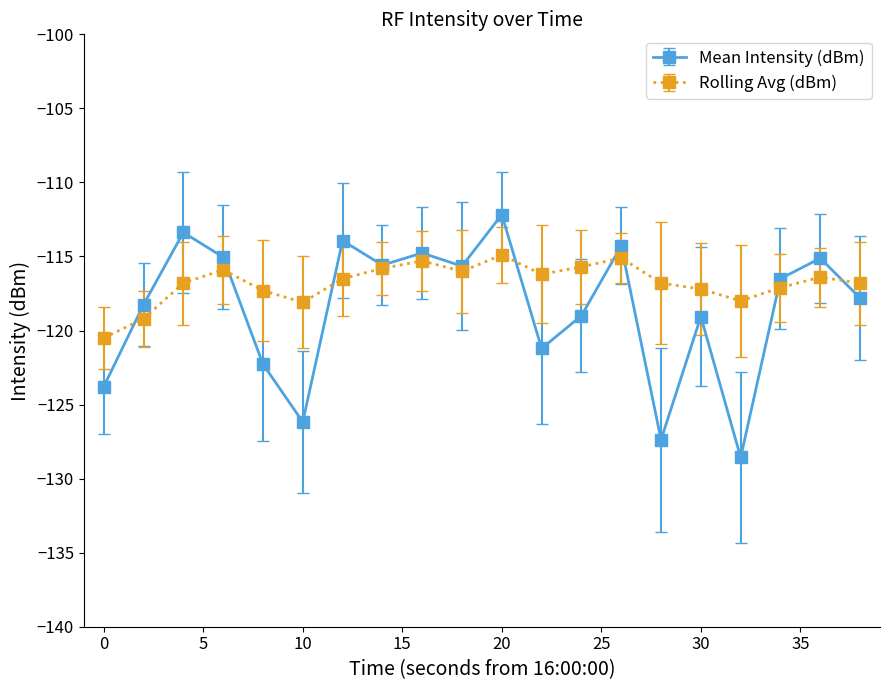

True or false: Rolling Avg (dBm) and Mean Intensity (dBm) cross at least once.

True